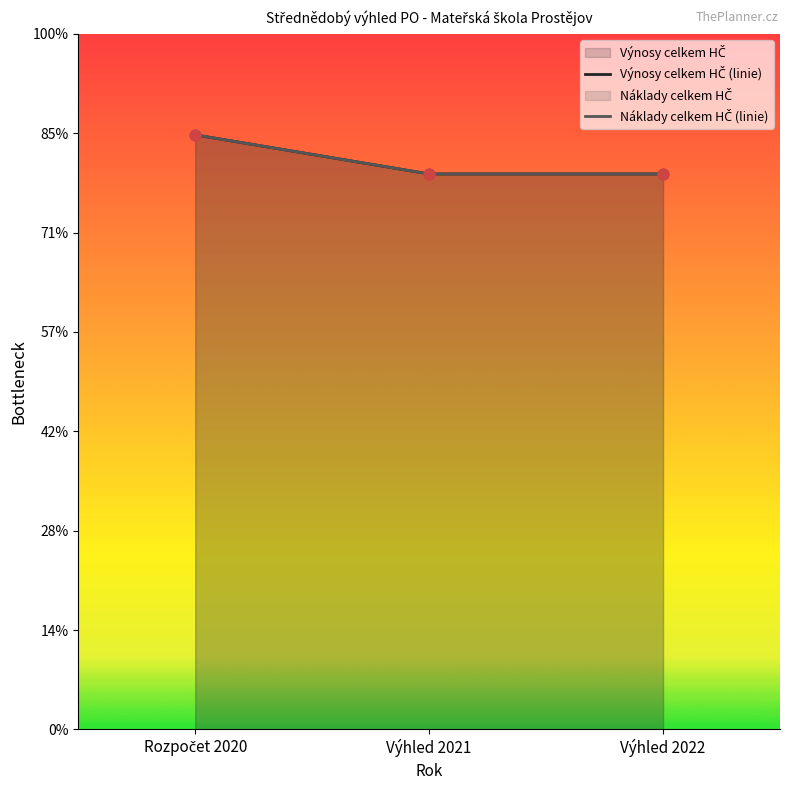

Which series has the largest total across all categories?

Výnosy celkem HČ (linie)